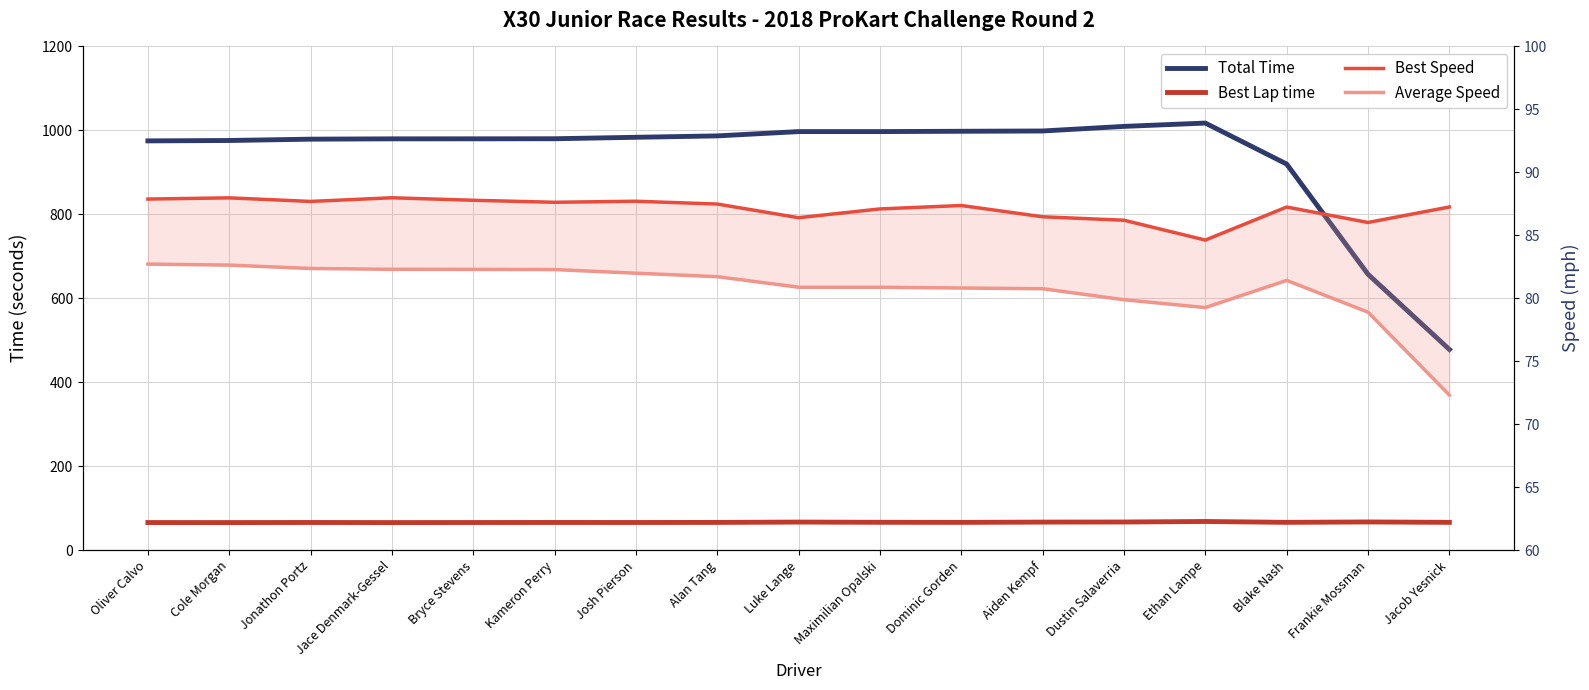

Does the chart display data point markers on the line(s)?

No